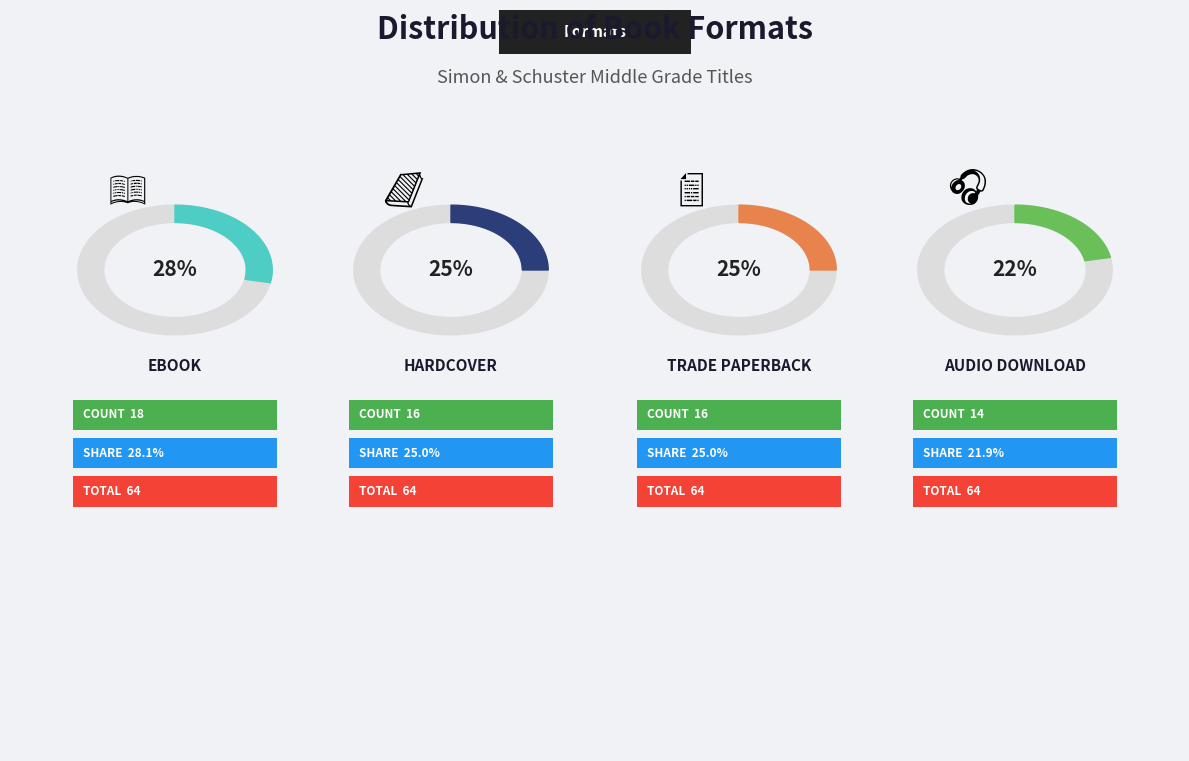

What is the change in value from eBook to Hardcover?

-2